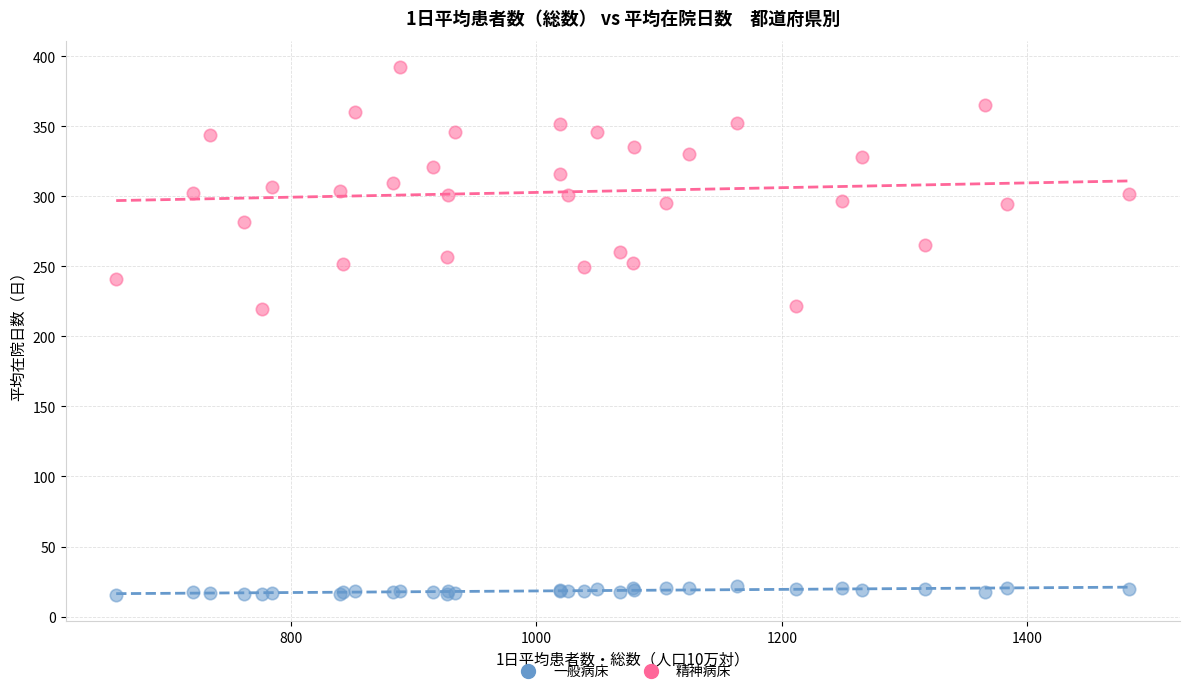

What are all the series names shown in the legend?

一般病床, 精神病床